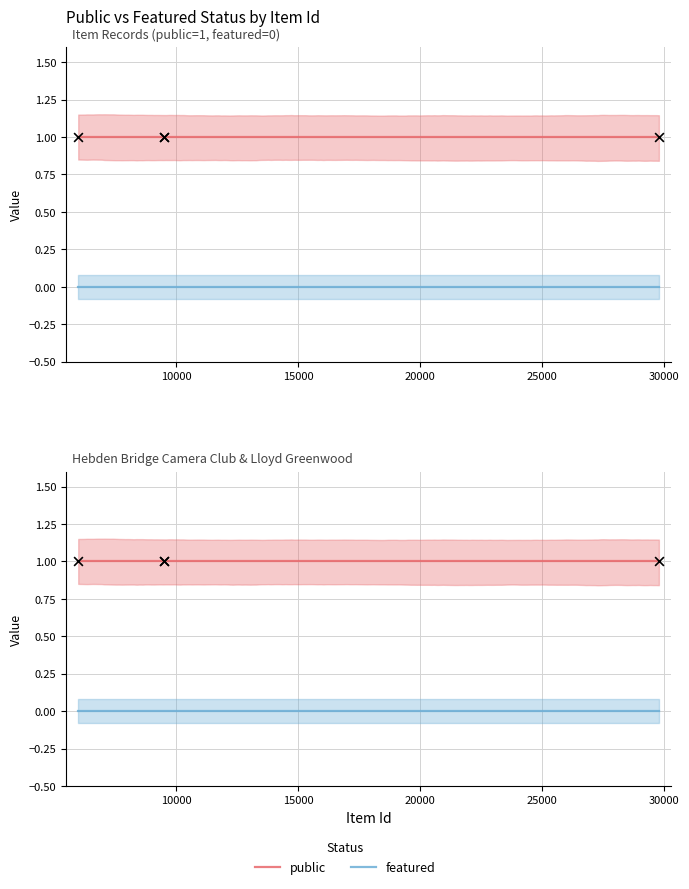

Which series has the widest spread of Y values?

public